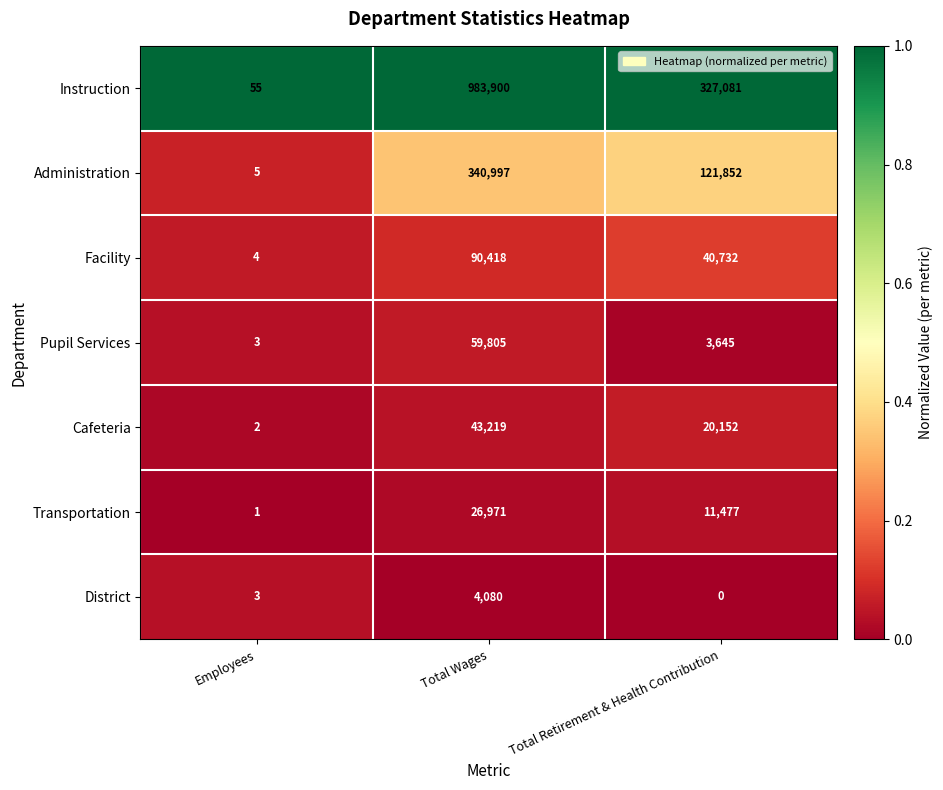

Read the Pupil Services value at Total Retirement & Health Contribution.

3645